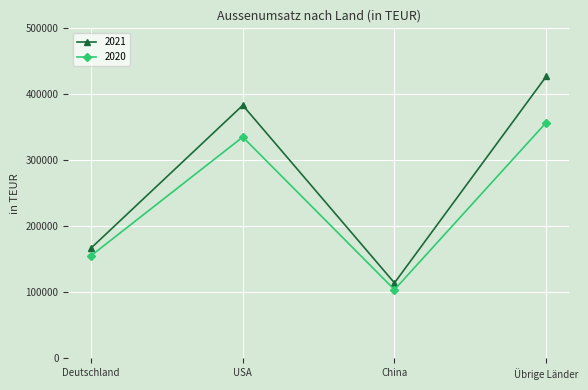

True or false: 2020 and 2021 intersect in this chart.

False